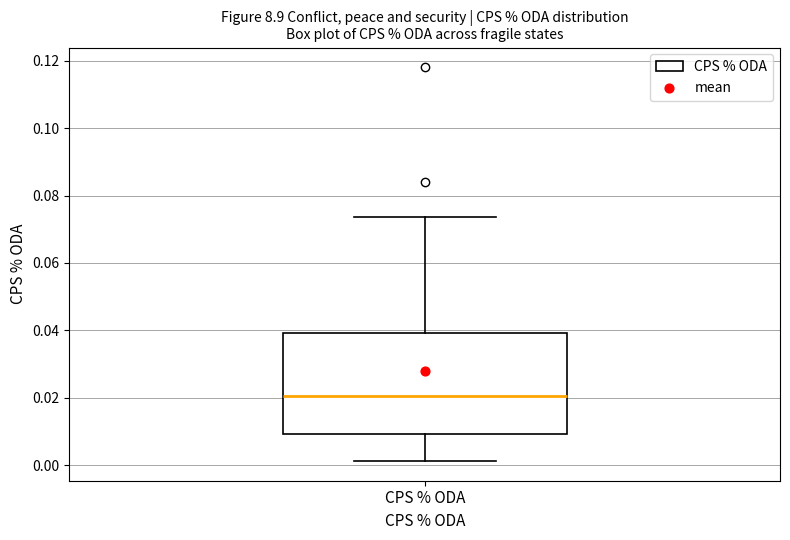

Transcribe this box plot: give where the median line is, the range the box spans, and where the two whiskers end, as read against the y-axis. The values are not printed on the chart, so give them approximately, as read against the axis.

median 0.020, box 0.010 to 0.040, whiskers 0.002 to 0.074